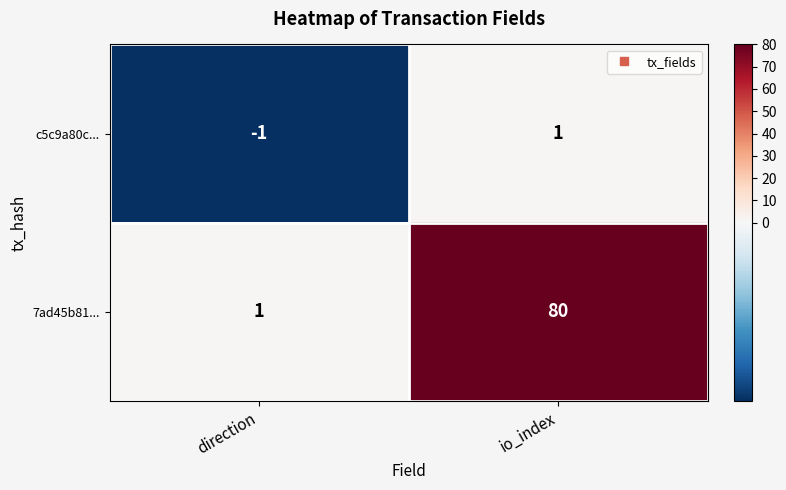

What is the minimum value shown in the chart?

-1